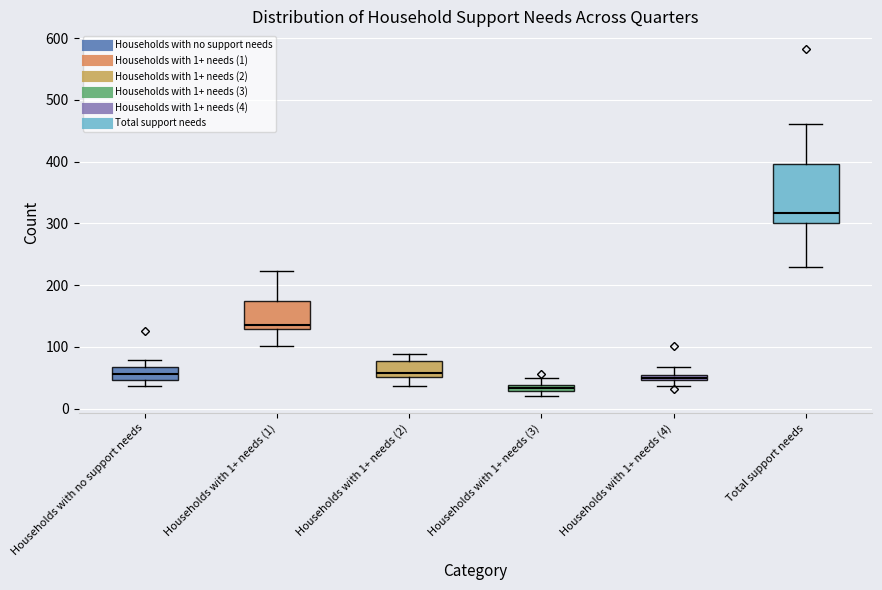

Which box is the tallest, from its lower edge to its upper edge?

Total support needs